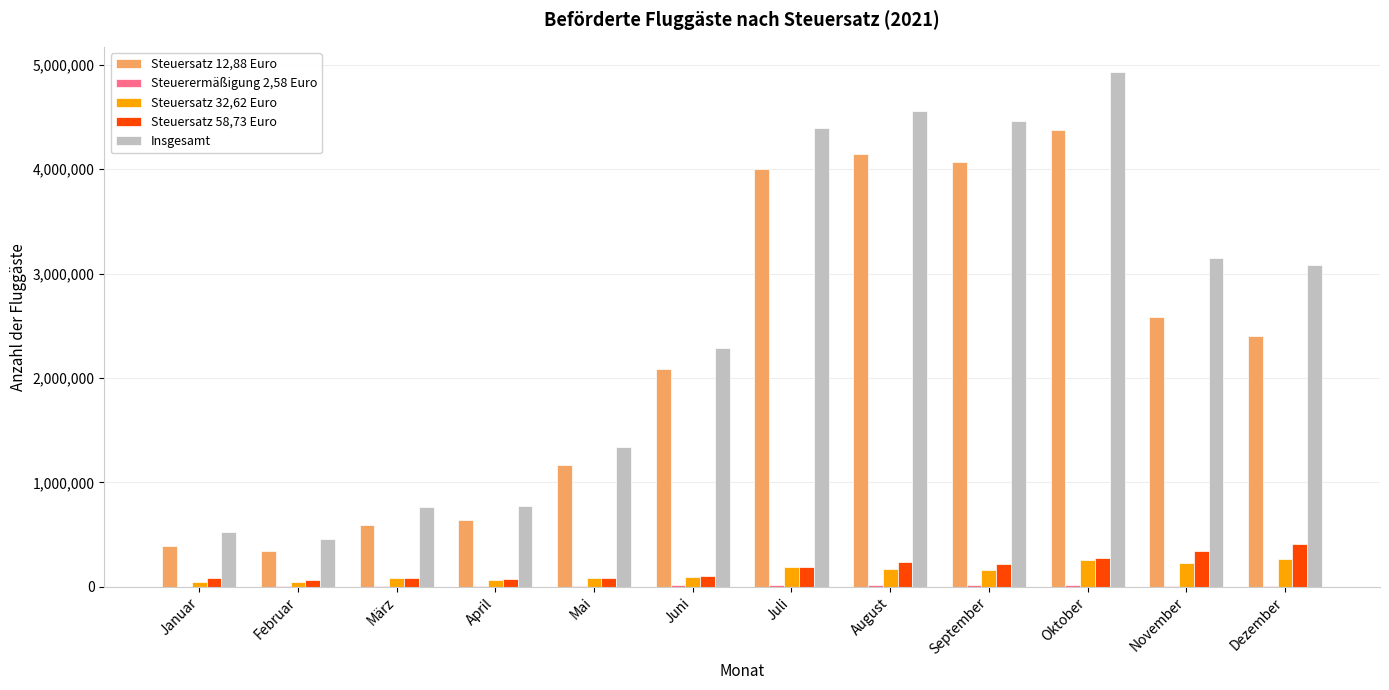

The Insgesamt series shows 4561126 at August. True or false?

True